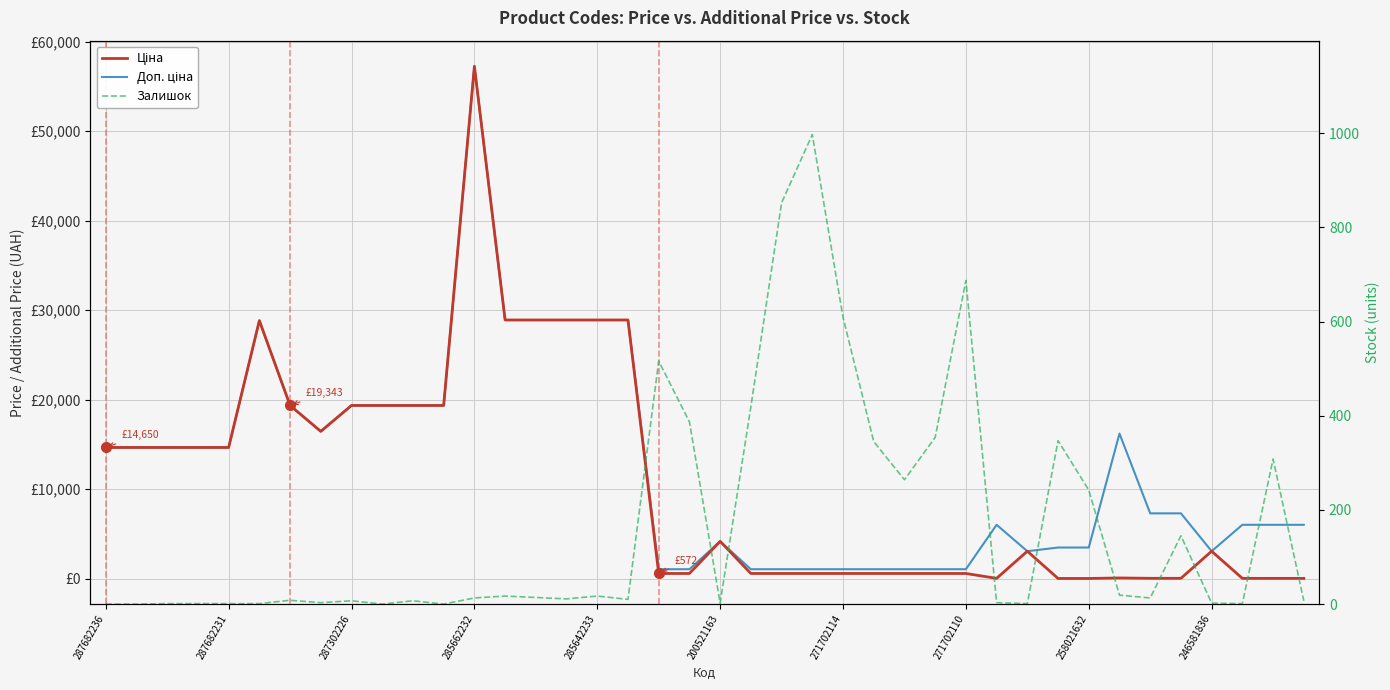

Reading right to left, list all the values displayed in this chart.

Ціна: 26.7	26.7	26.7	3059.7	32.4	32.4	72.0	15.4	15.4	3059.7	26.7	571.6	571.6	571.6	571.6	571.6	571.6	571.6	571.6	4161.8	571.6	571.6	28890.3	28890.3	28890.3	28890.3	28890.3	57235.5	19343.1	19343.1	19343.1	19343.1	16448.2	19343.1	28821.8	14649.6	14649.6	14649.6	14649.6	14649.6
Доп. ціна: 6010.0	6010.0	6010.0	3060.0	7290.0	7290.0	16200.0	3471.0	3471.0	3060.0	6010.0	1048.0	1048.0	1048.0	1048.0	1048.0	1048.0	1048.0	1048.0	4162.0	1048.0	1048.0	28890.3	28890.3	28890.3	28890.3	28890.3	57235.5	19343.1	19343.1	19343.1	19343.1	16448.2	19343.1	28821.8	14649.6	14649.6	14649.6	14649.6	14649.6
Залишок: 7.0	308.0	1.0	2.0	145.0	13.0	19.0	242.0	347.0	1.0	3.0	687.0	354.0	264.0	345.0	609.0	997.0	852.0	419.0	2.0	387.0	516.0	10.0	17.0	11.0	14.0	17.0	13.0	0.0	7.0	0.0	7.0	3.0	8.0	1.0	1.0	1.0	1.0	0.0	0.0